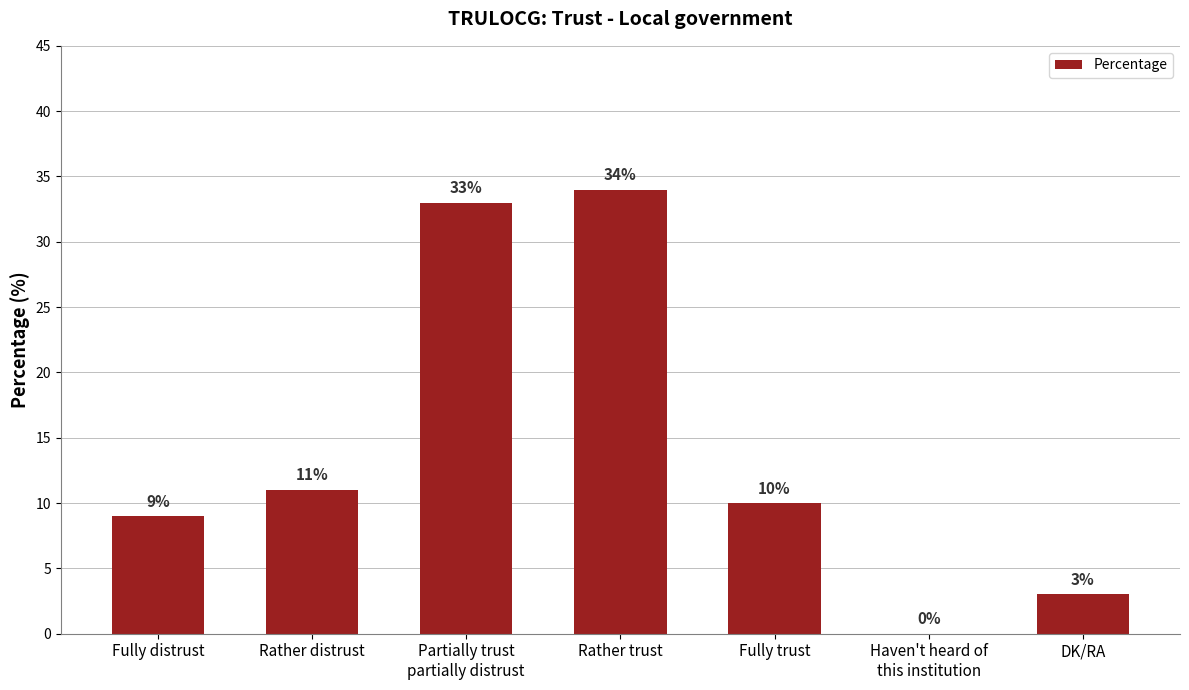

What is the sum of the values at DK/RA and Haven't heard of
this institution?

3